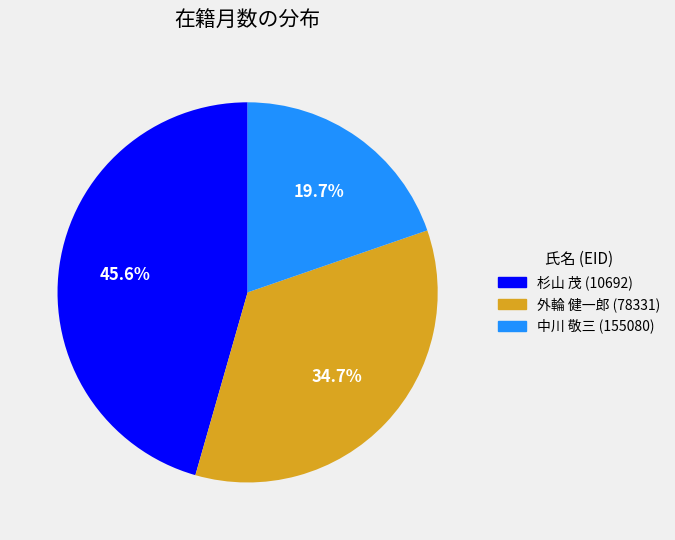

Which category has the biggest portion of the pie?

杉山 茂 (10692)